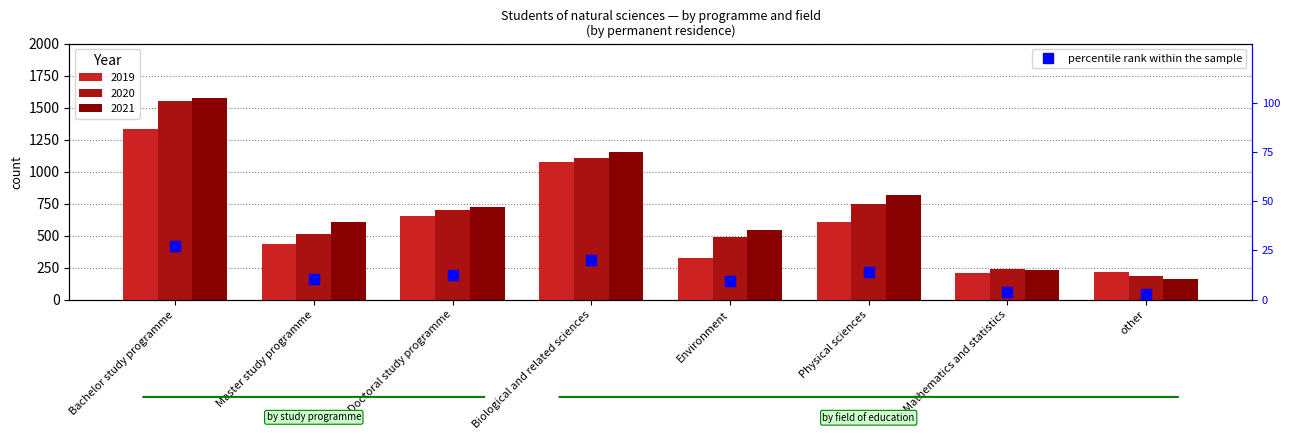

What is the average value?

12.5